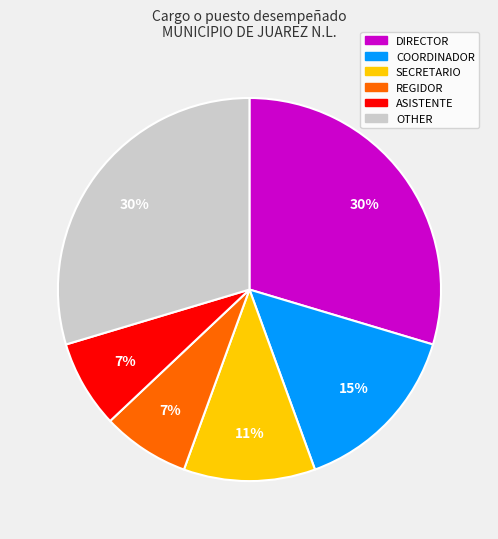

Does DIRECTOR account for over 50% of the chart?

No